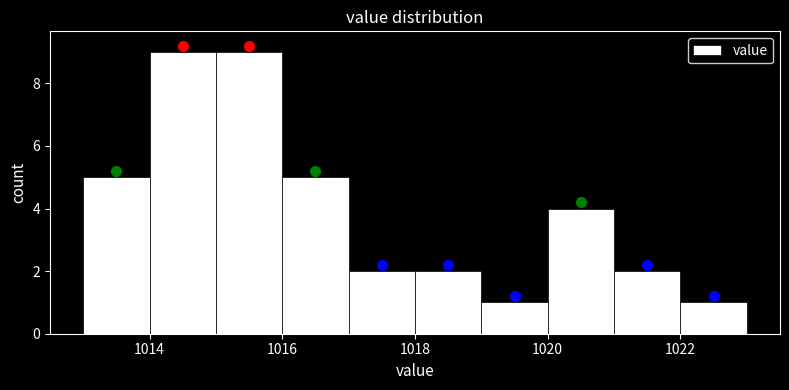

Reading left to right, transcribe this chart: for each bar, give the range it covers on the x-axis and its height. The values are not printed on the chart, so give them approximately, as read against the axis.

1013 to 1014: 5
1014 to 1015: 9
1015 to 1016: 9
1016 to 1017: 5
1017 to 1018: 2
1018 to 1019: 2
1019 to 1020: 1
1020 to 1021: 4
1021 to 1022: 2
1022 to 1023: 1